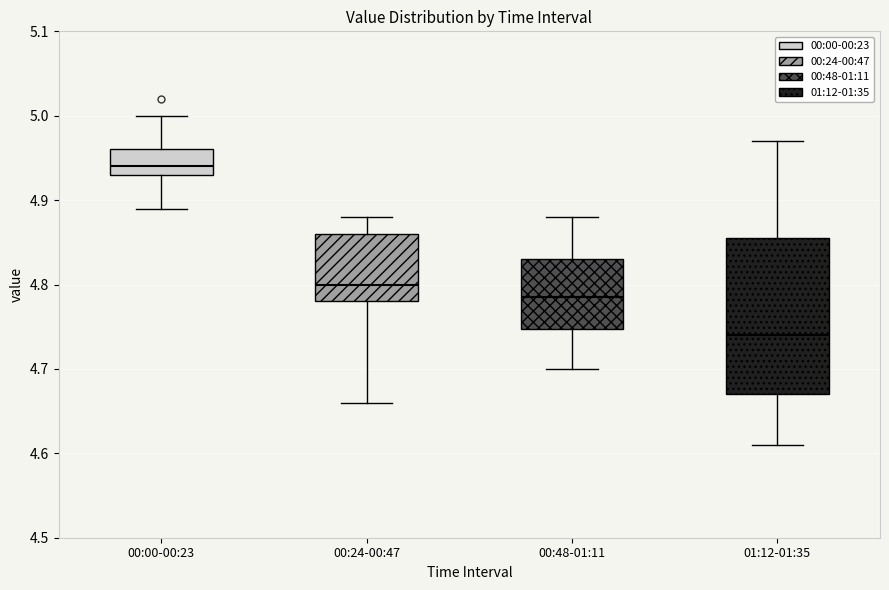

Reading left to right, transcribe this box plot: for each box, give where its median line is, the range the box spans, and where its two whiskers end, as read against the y-axis. The values are not printed on the chart, so give them approximately, as read against the axis.

00:00-00:23: median 4.94, box 4.93 to 4.96, whiskers 4.89 to 5.00
00:24-00:47: median 4.80, box 4.78 to 4.86, whiskers 4.66 to 4.88
00:48-01:11: median 4.79, box 4.75 to 4.83, whiskers 4.70 to 4.88
01:12-01:35: median 4.74, box 4.67 to 4.86, whiskers 4.61 to 4.97